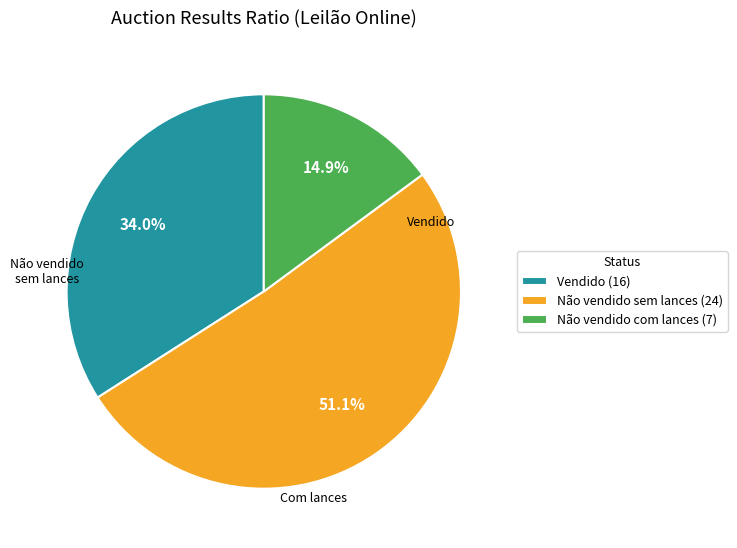

What is the total percentage of Vendido (16) and Não vendido com lances (7)?

48.9%